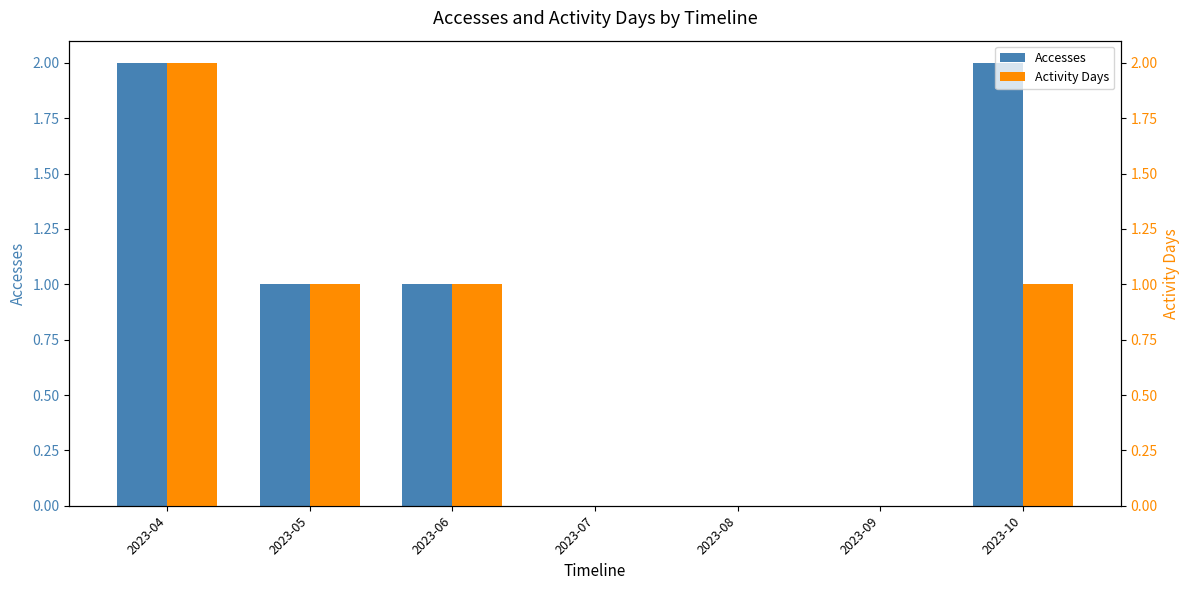

What are all the series names shown in the legend?

Accesses, Activity Days